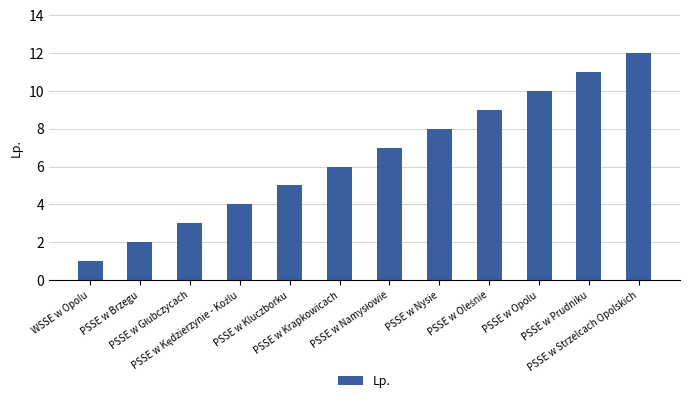

What is the difference between the second highest and second lowest values?

9